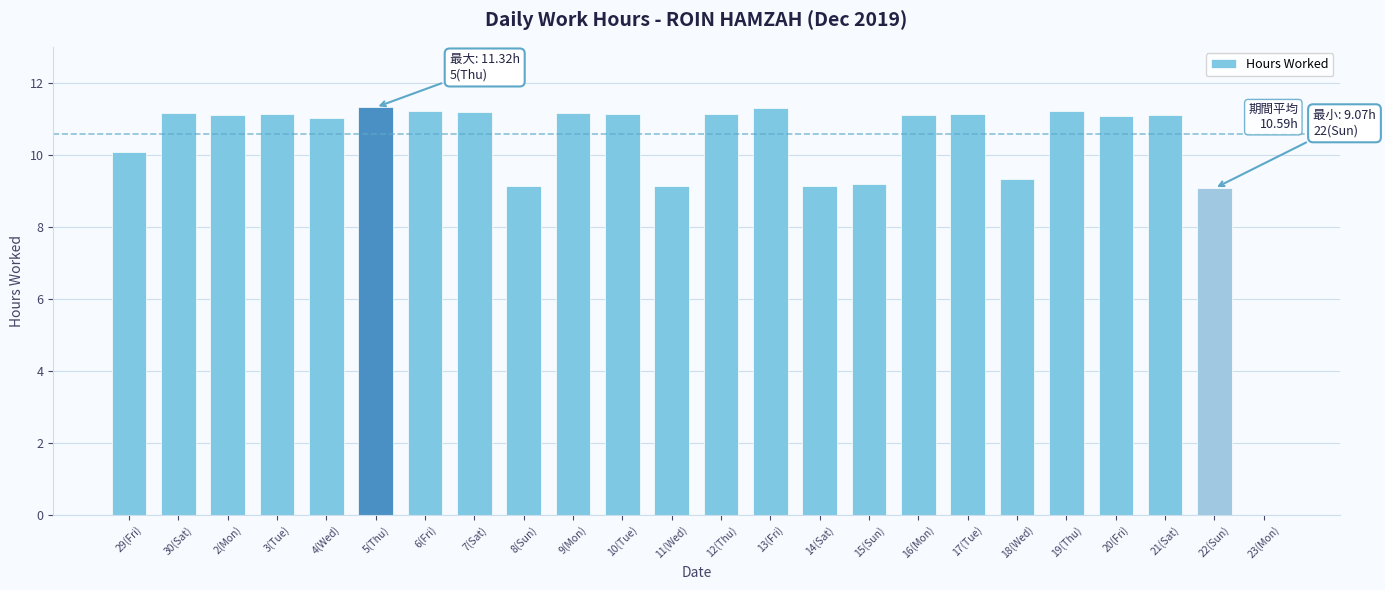

What is the maximum value shown in the chart?

11.3